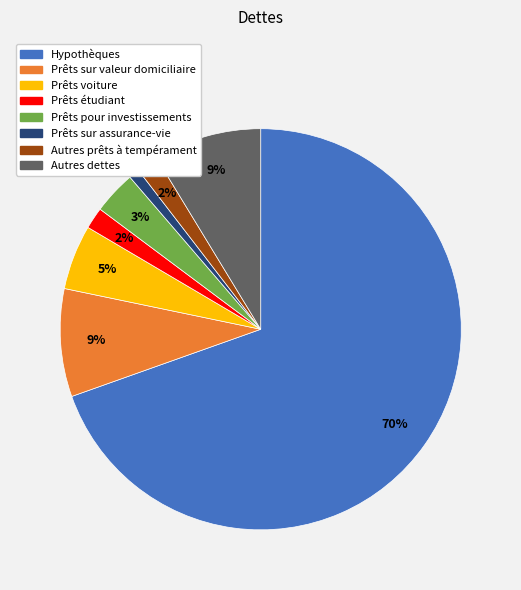

Combined, do Prêts voiture and Autres prêts à tempérament account for over 50%?

No